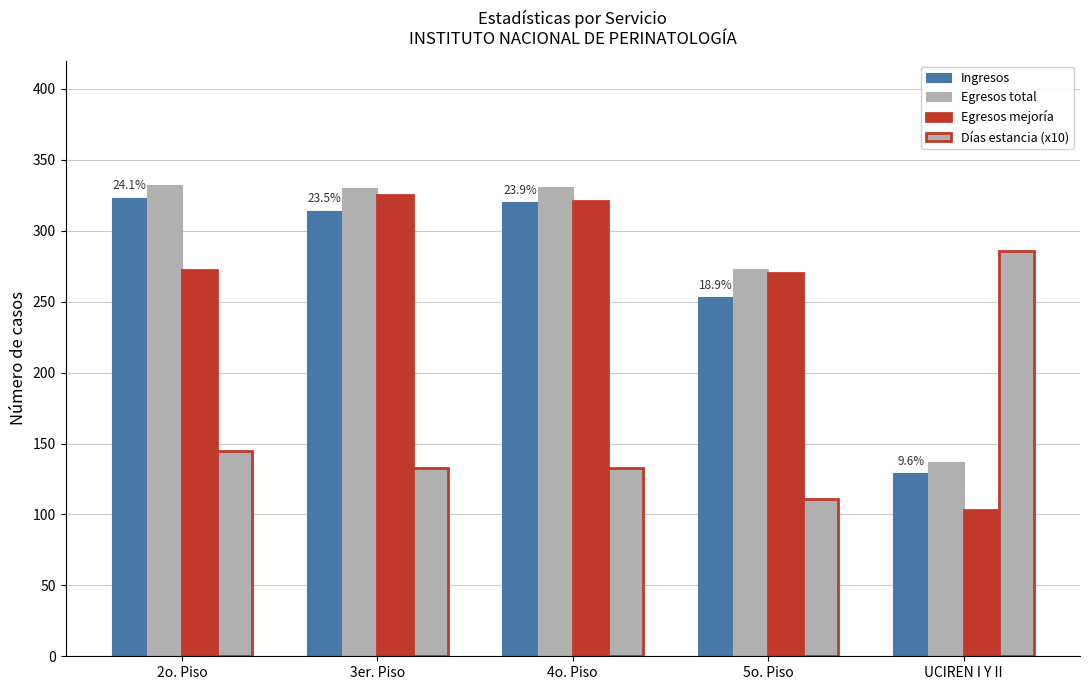

What is the label of the 5th bar from the left?

UCIREN I Y II